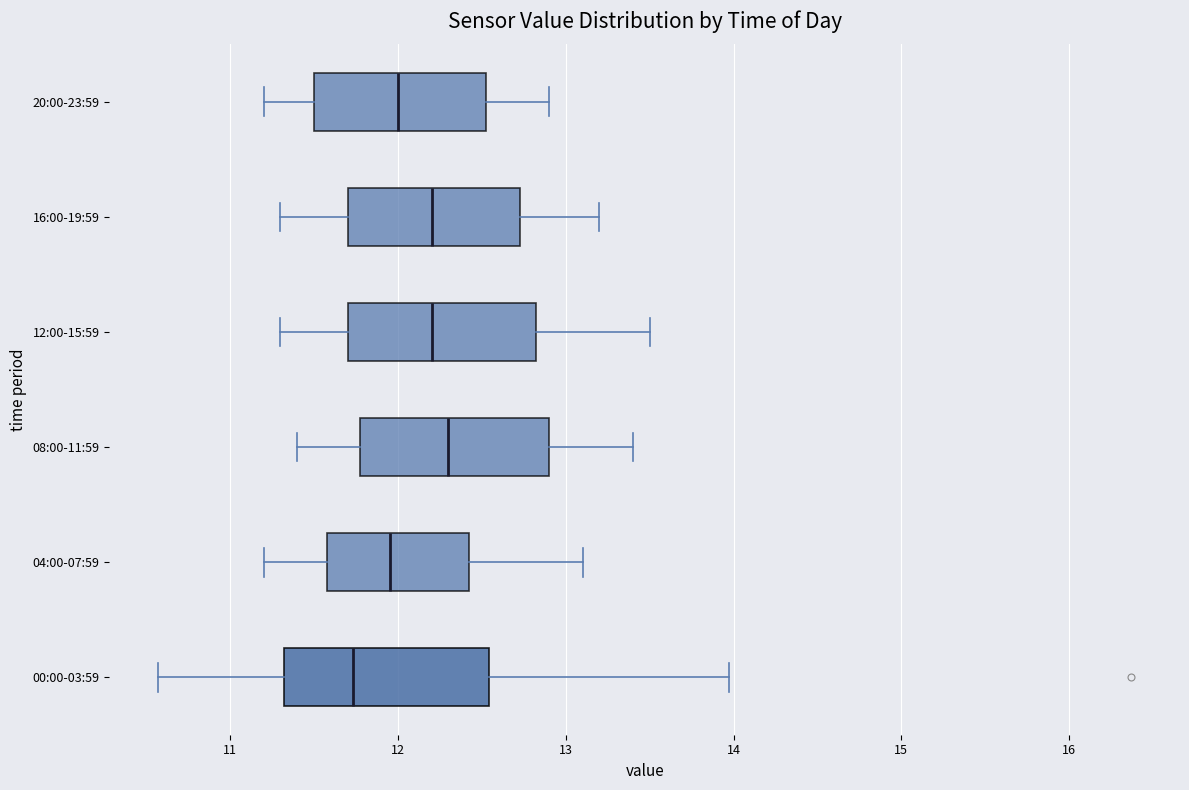

Reading bottom to top, read every box against the x-axis: the position of its median line, the range the box covers, and the ends of its whiskers. The values are not printed on the chart, so give them approximately, as read against the axis.

00:00-03:59: median 11.7, box 11.3 to 12.5, whiskers 10.6 to 14.0
04:00-07:59: median 12.0, box 11.6 to 12.4, whiskers 11.2 to 13.1
08:00-11:59: median 12.3, box 11.8 to 12.9, whiskers 11.4 to 13.4
12:00-15:59: median 12.2, box 11.7 to 12.8, whiskers 11.3 to 13.5
16:00-19:59: median 12.2, box 11.7 to 12.7, whiskers 11.3 to 13.2
20:00-23:59: median 12.0, box 11.5 to 12.5, whiskers 11.2 to 12.9